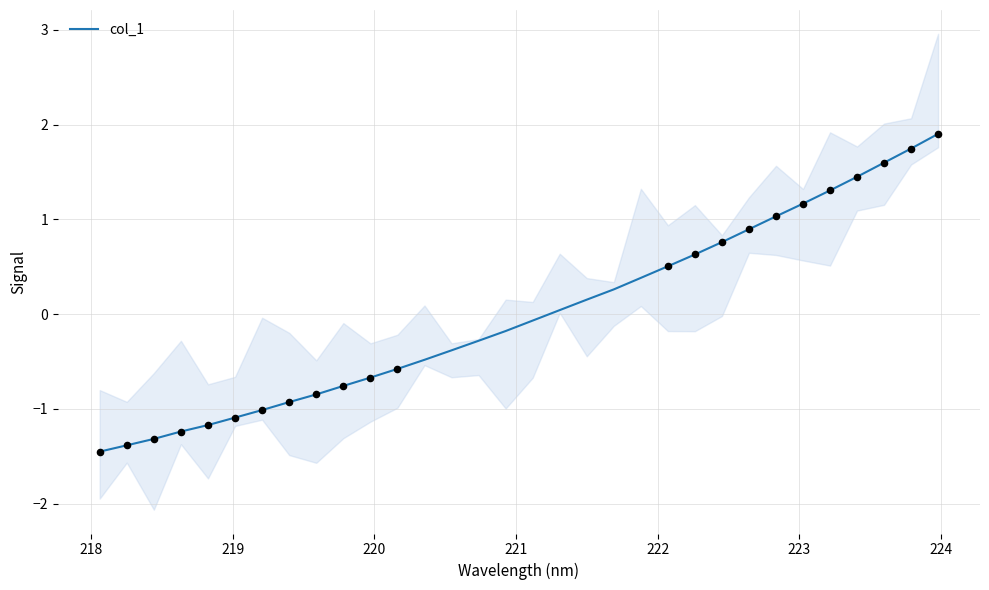

What is the lowest value of the col_1 series?

-1.4